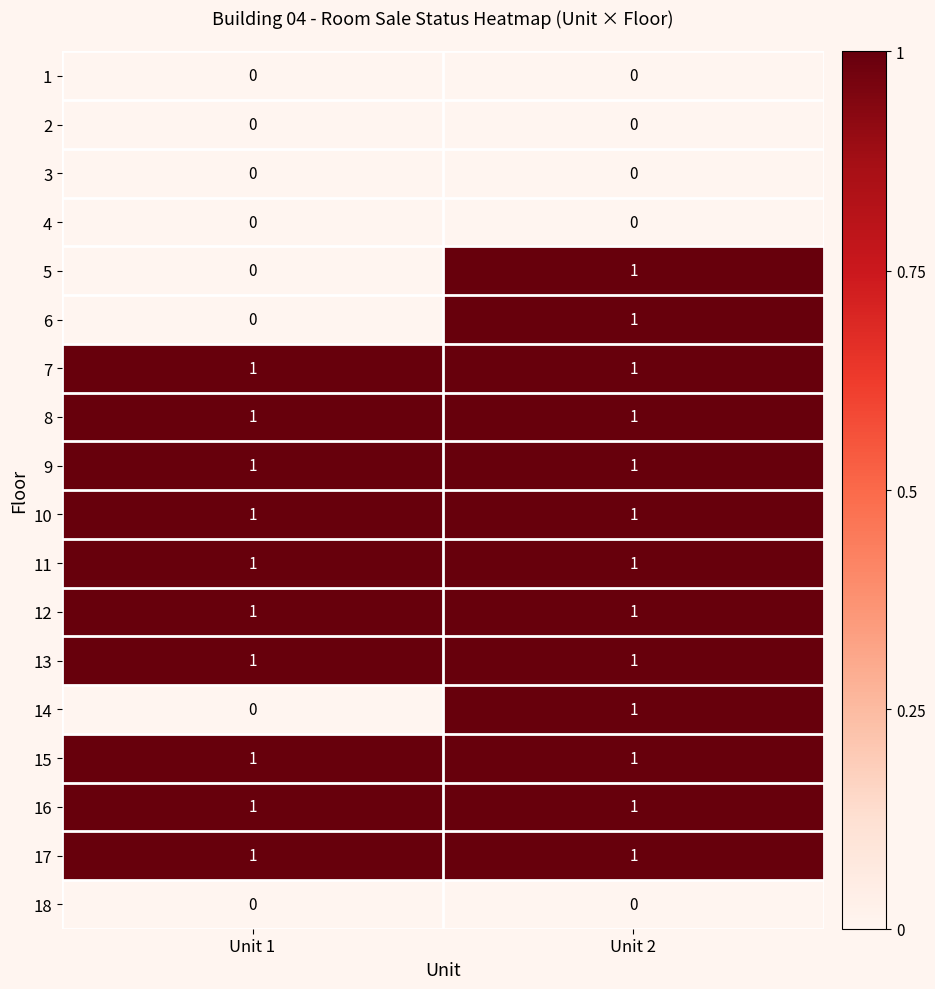

Is the value of 2 at Unit 1 greater than the value of 12 at Unit 2?

No